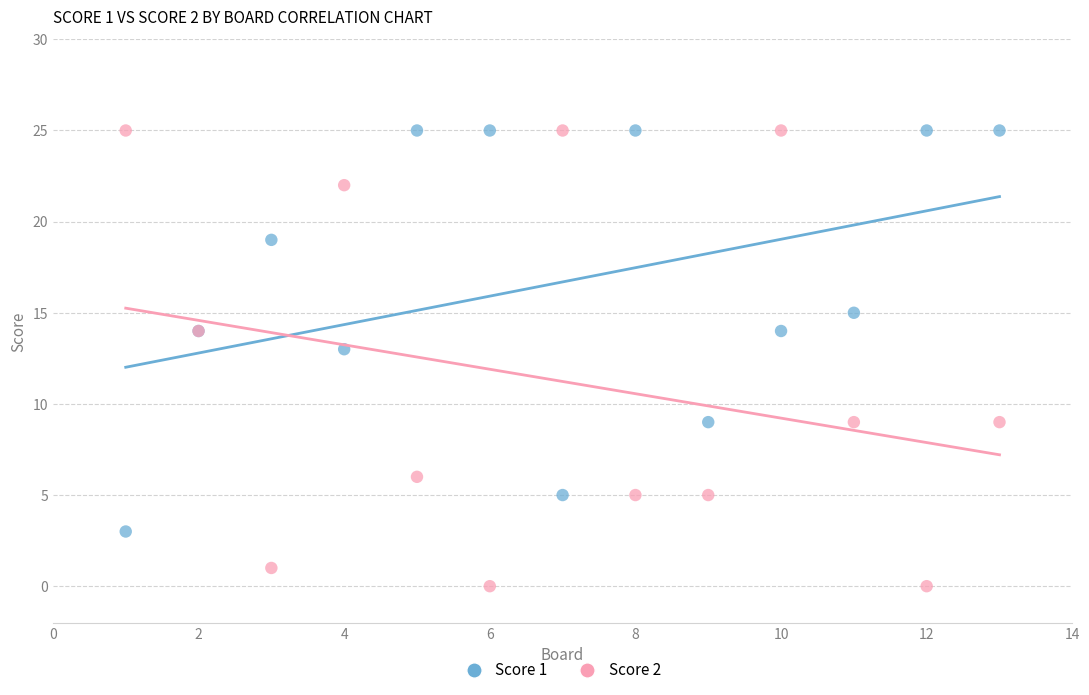

What are all the series names shown in the legend?

Score 1, Score 2